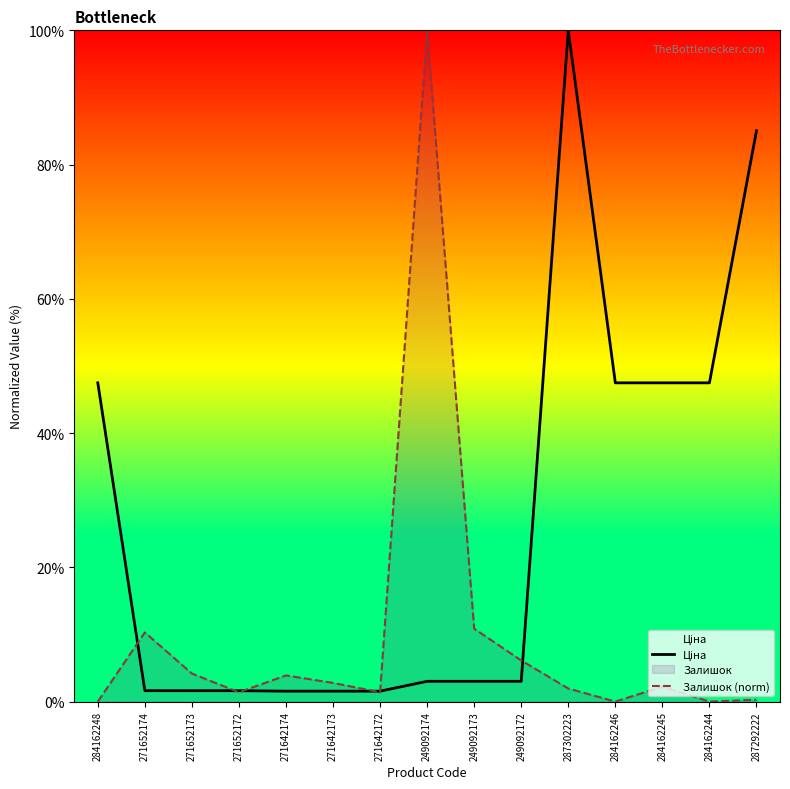

The Ціна series shows 1.6 at 271642173. True or false?

True